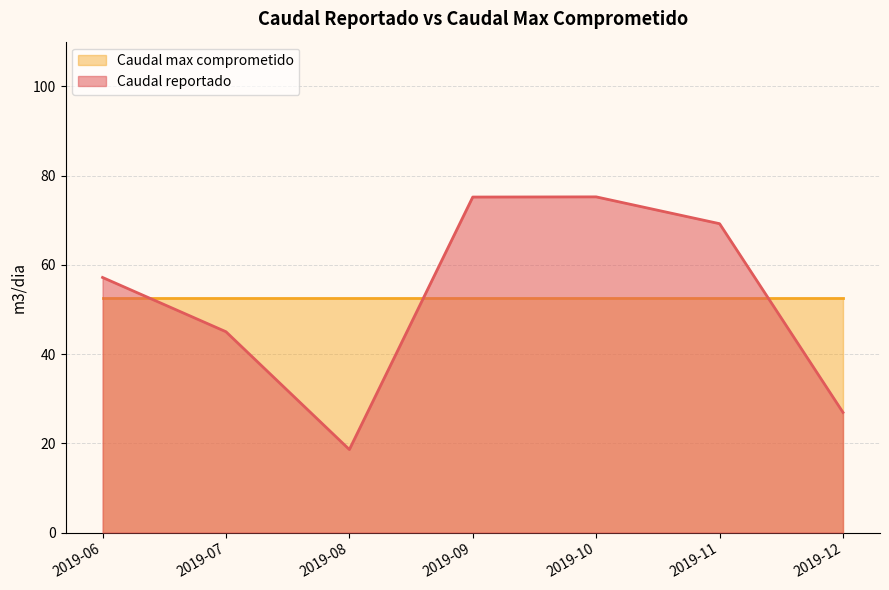

Reading right to left, extract all data points from this chart.

26.9	69.2	75.2	75.2	18.6	45.0	57.2